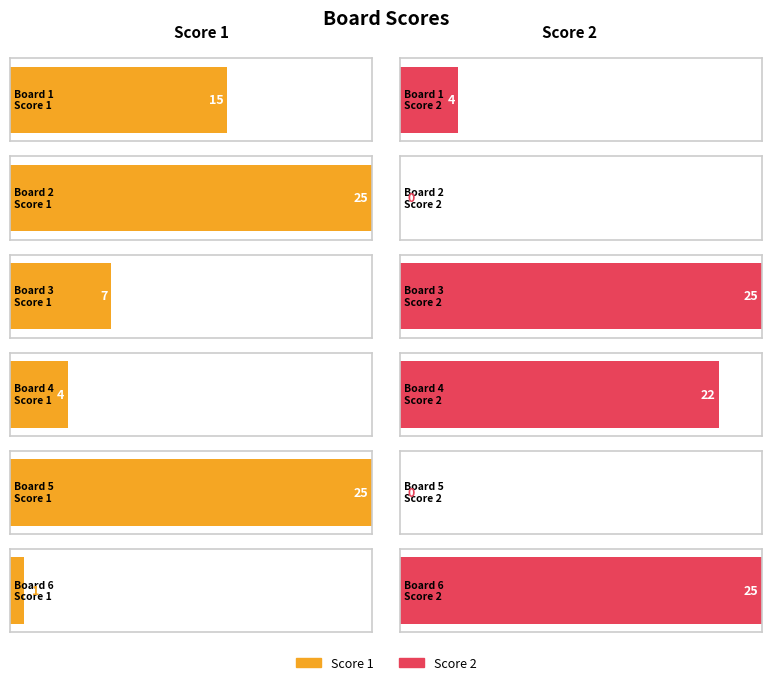

The value of Score 1 at Board 1 is 15. True or false?

True